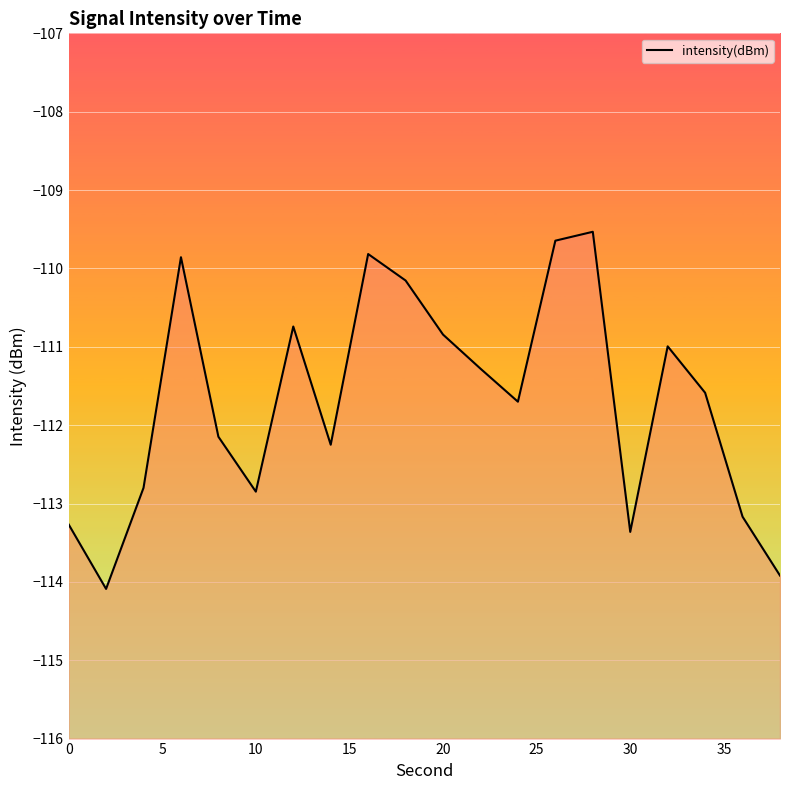

The chart shows a value of -160.9 at 0. True or false?

False